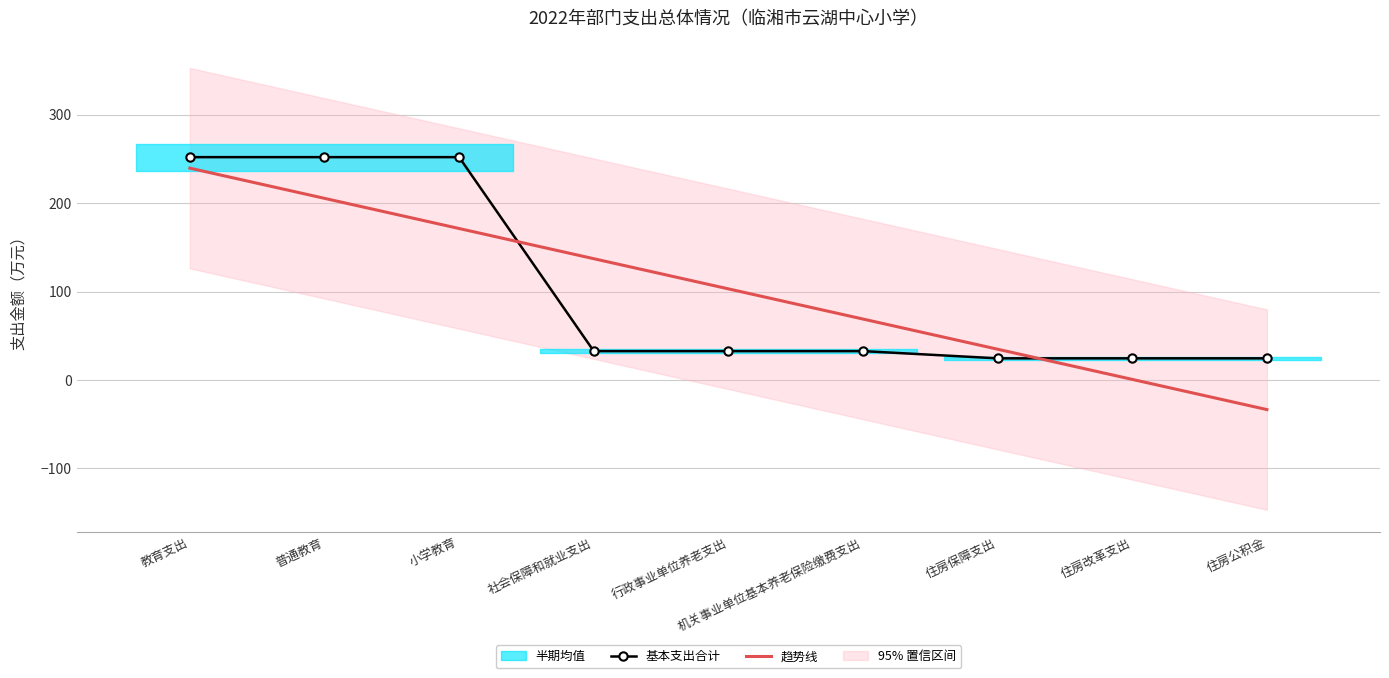

Which series has the largest total across all categories?

基本支出合计